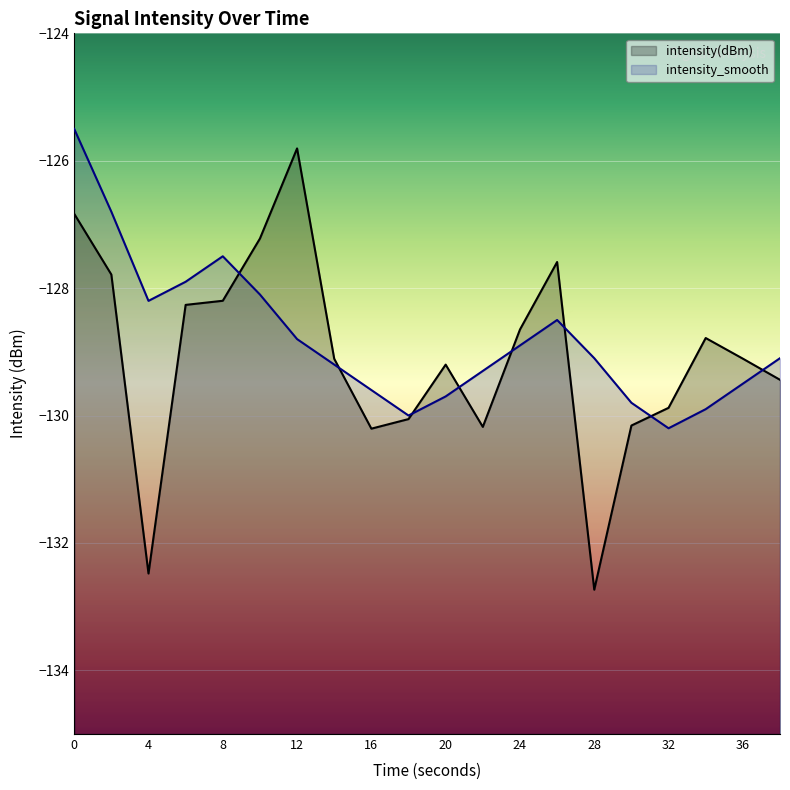

What is the highest value of the intensity_smooth series?

-125.5